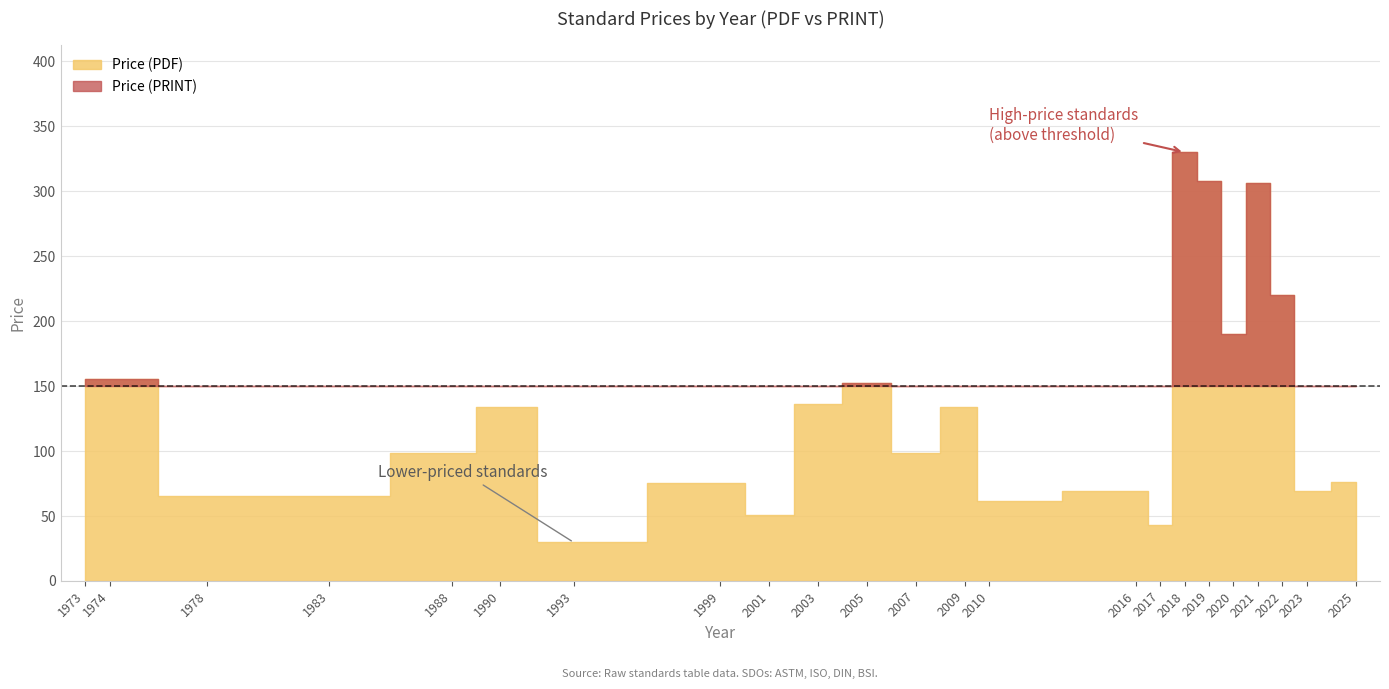

What value does the Price (PDF) series have at 2007?

98.0